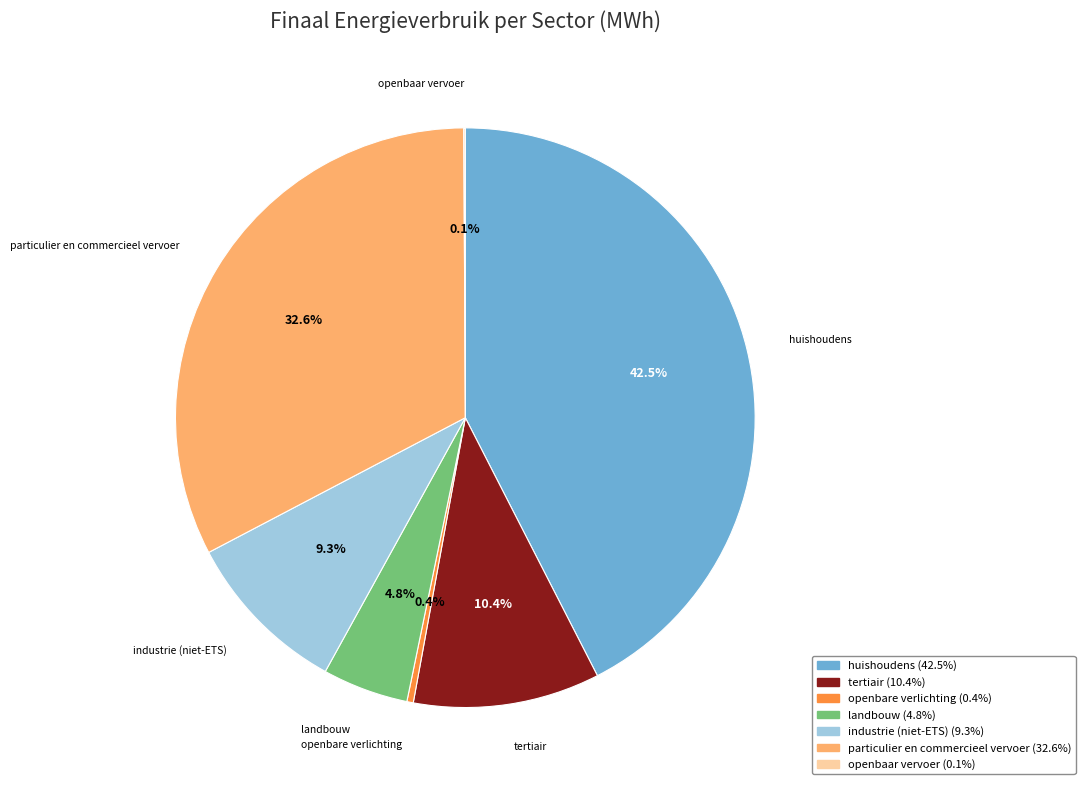

Which slice is the largest?

huishoudens